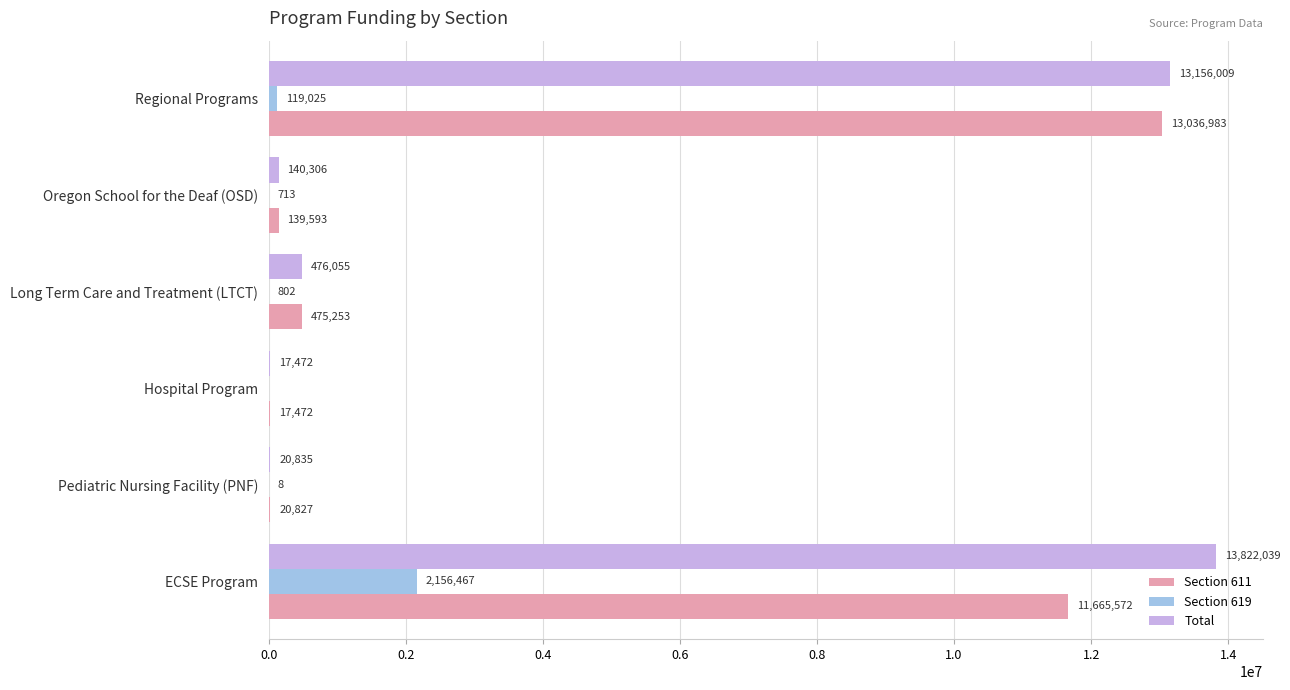

How many values in the Section 619 series exceed 801?

3